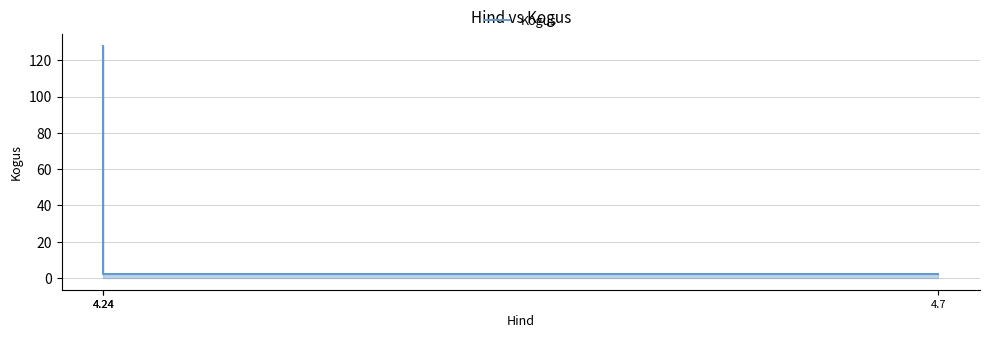

Which has a higher value, 4.24 or 4.7?

4.24